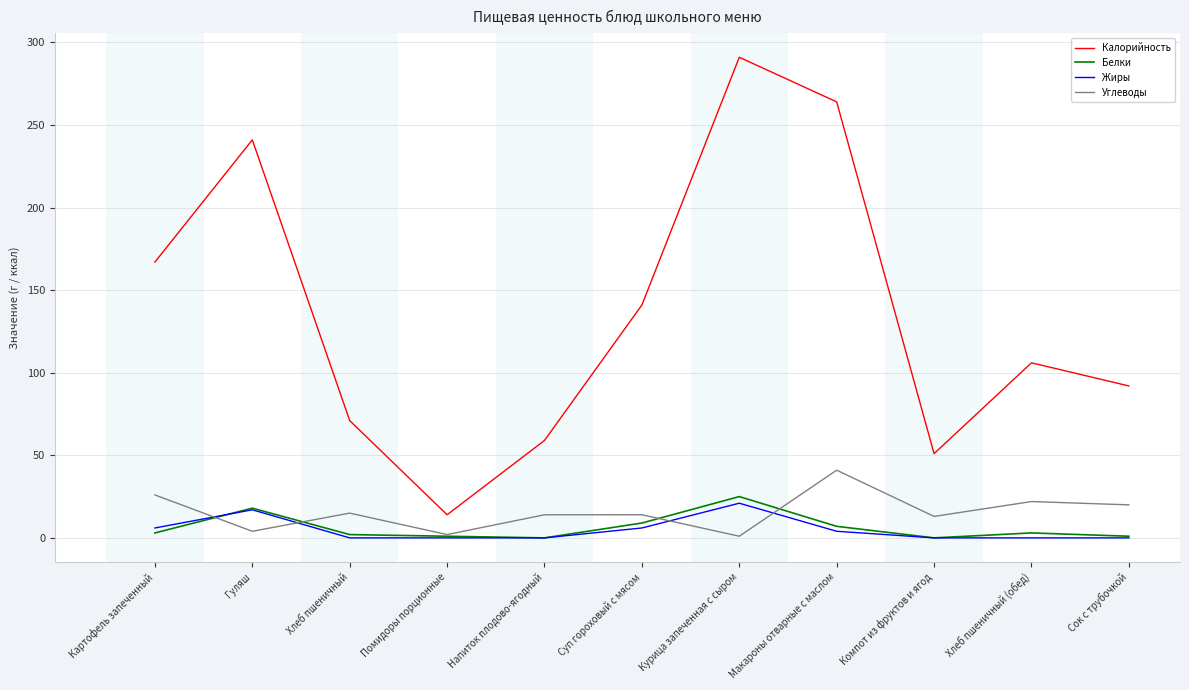

Is it true that Жиры equals 0 at Напиток плодово-ягодный?

True